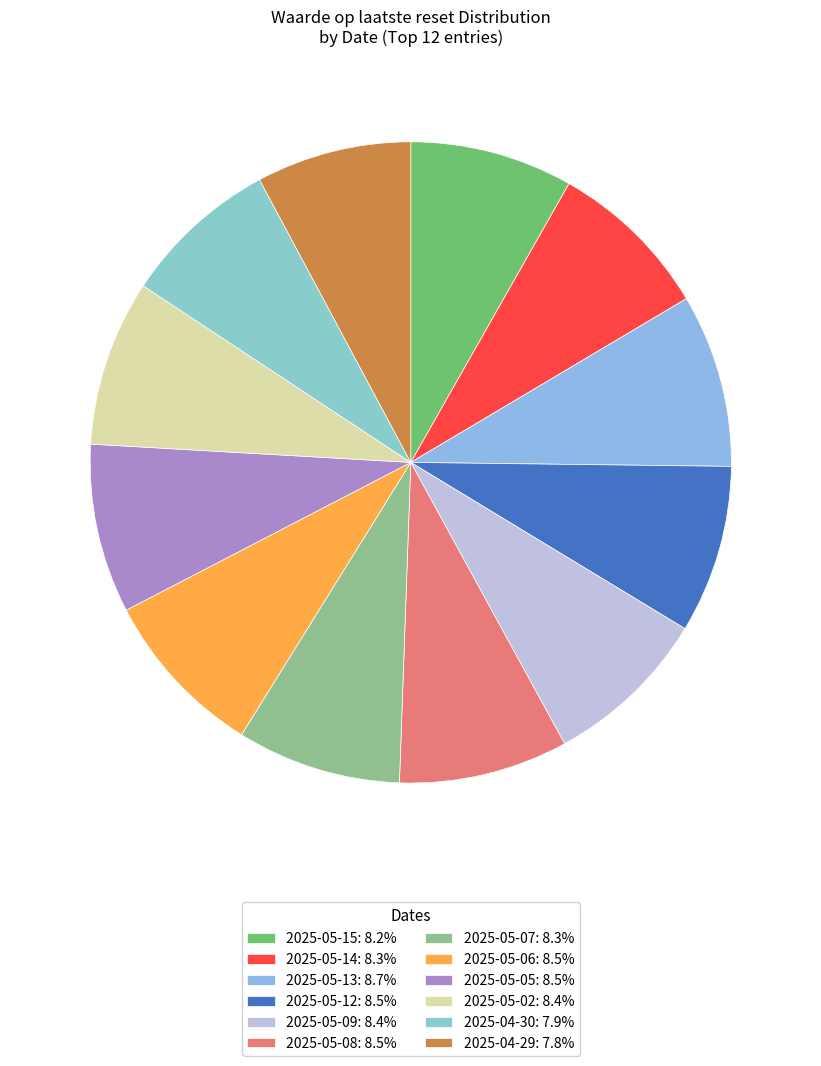

What percentage is the 2025-05-06 slice, to the nearest percent?

9%